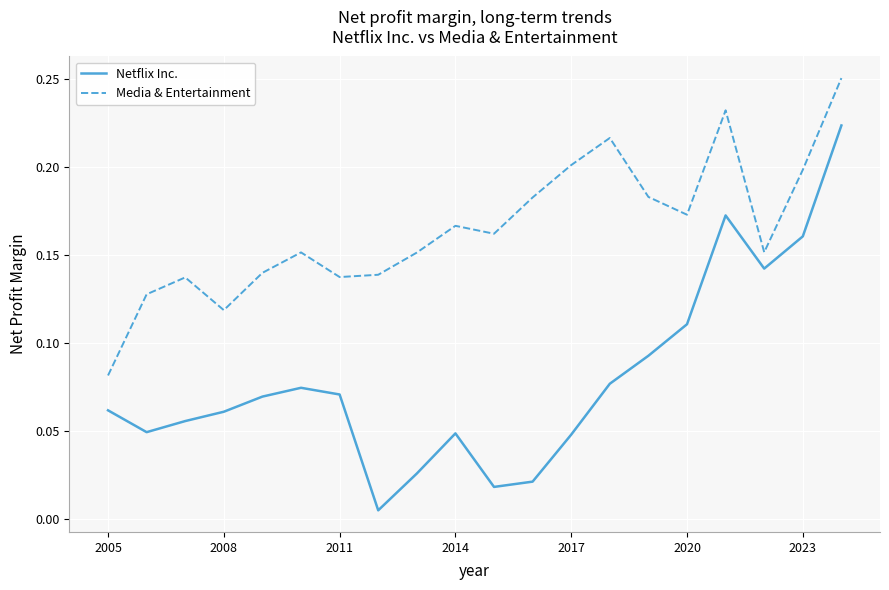

True or false: Media & Entertainment and Netflix Inc. intersect in this chart.

False